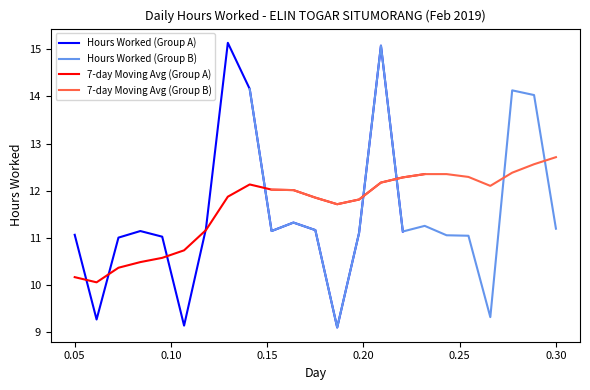

How many categories are shown in the chart?

23